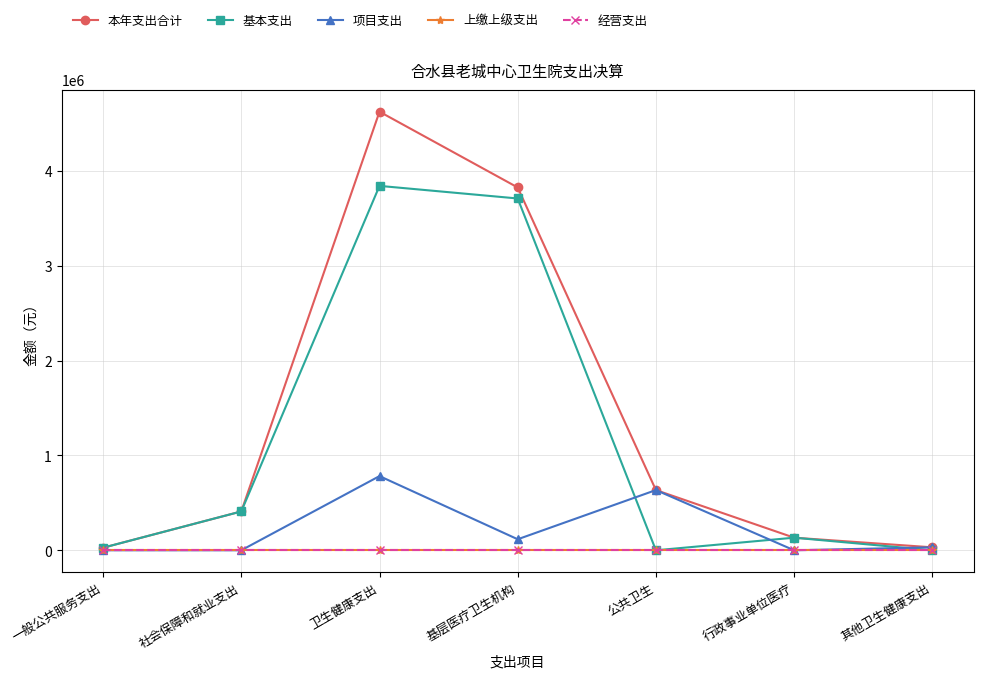

Is this an area chart (filled region under the line)?

No